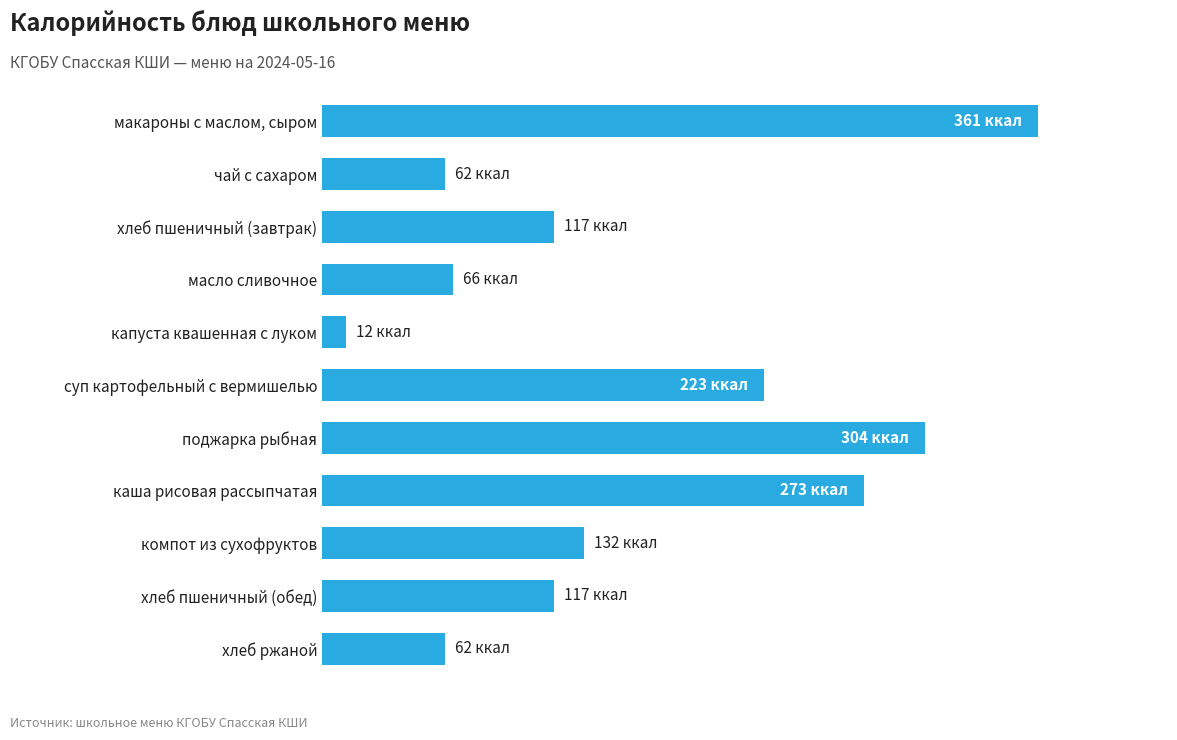

Which label corresponds to the largest value in the chart?

макароны с маслом, сыром